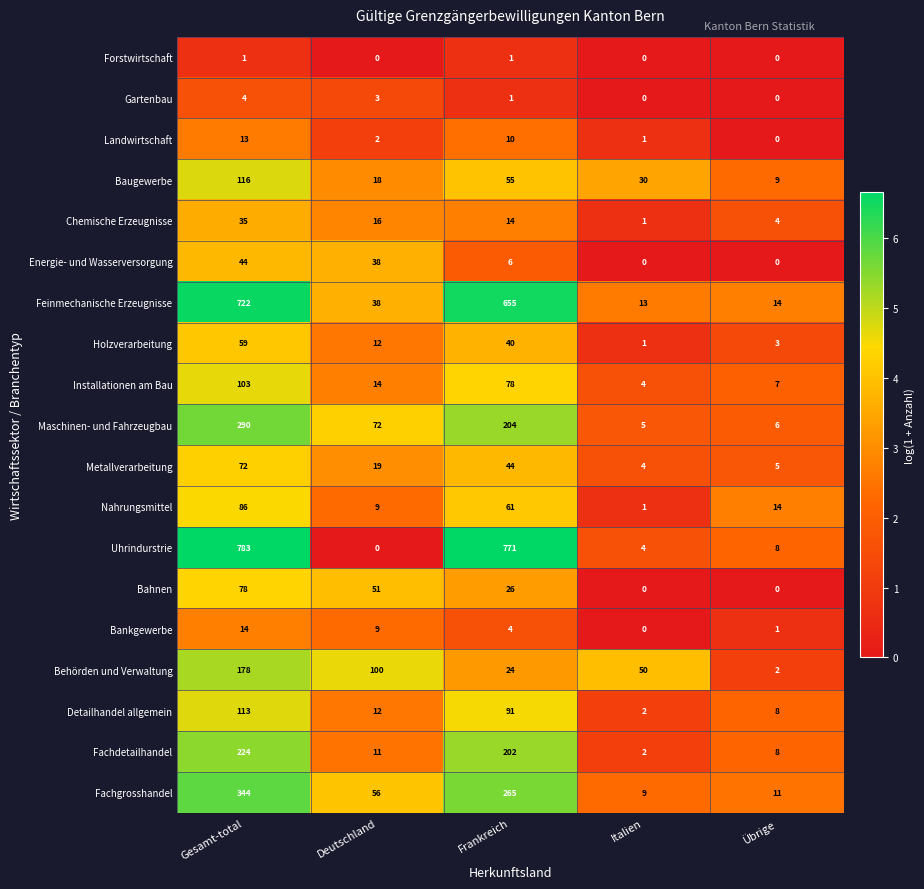

How many series are shown in this chart?

19